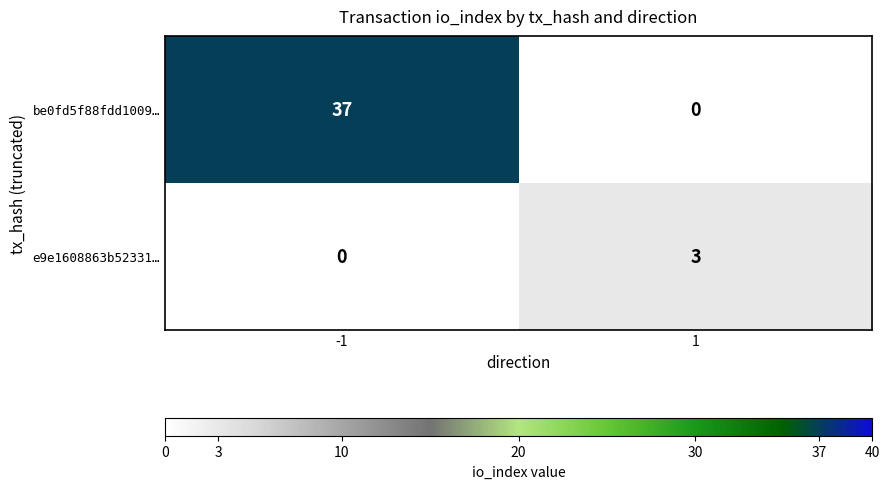

What is the difference between the maximum and minimum values in the be0fd5f88fdd1009… series?

37